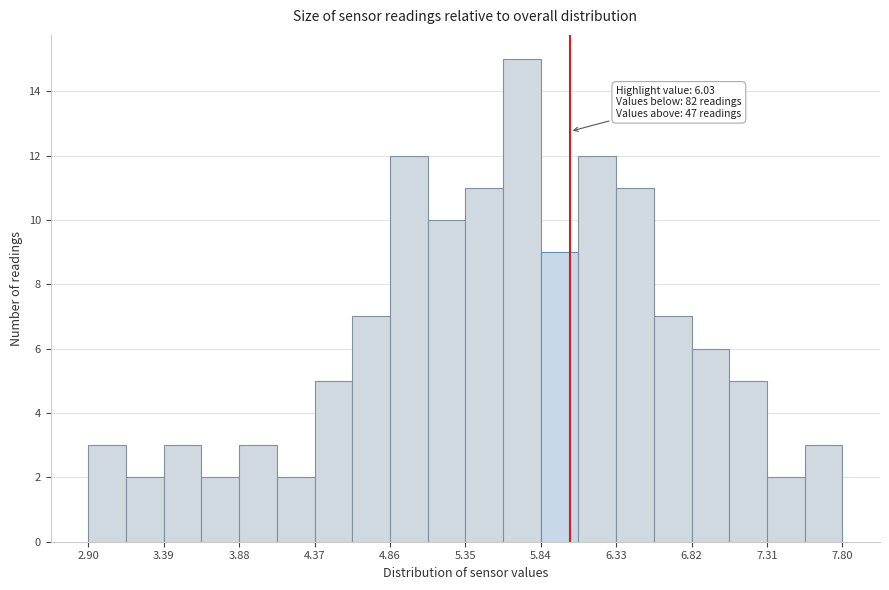

Which range on the x-axis has the tallest bar?

5.595 to 5.840